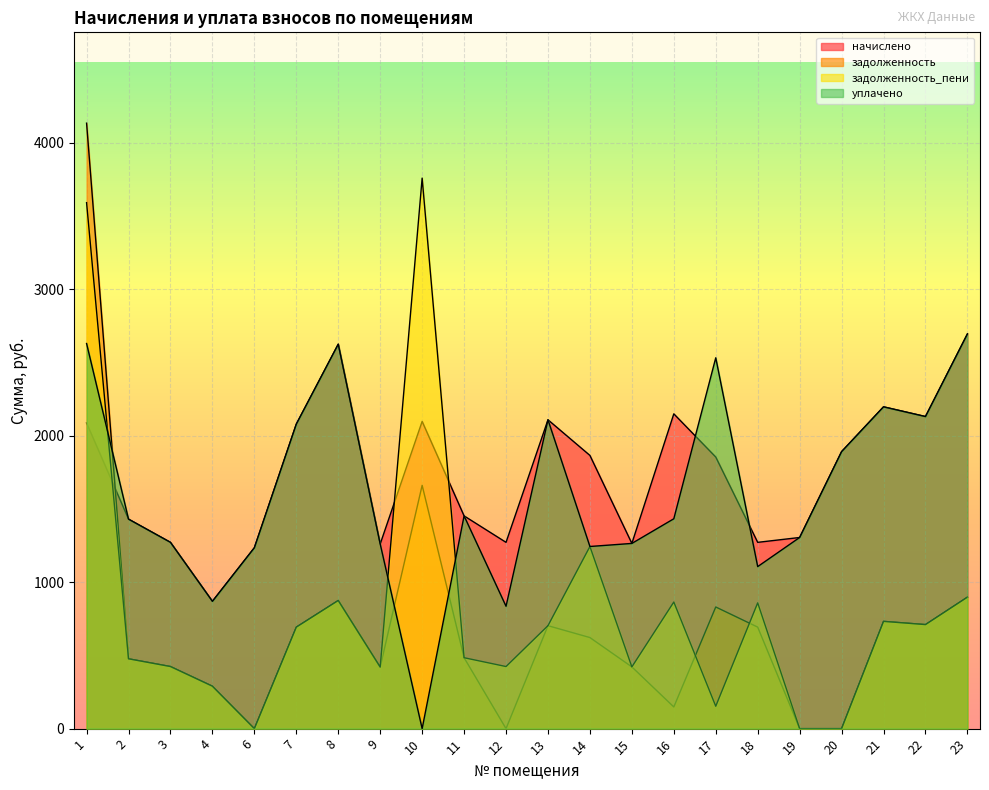

At which category does уплачено reach its first local valley?

4